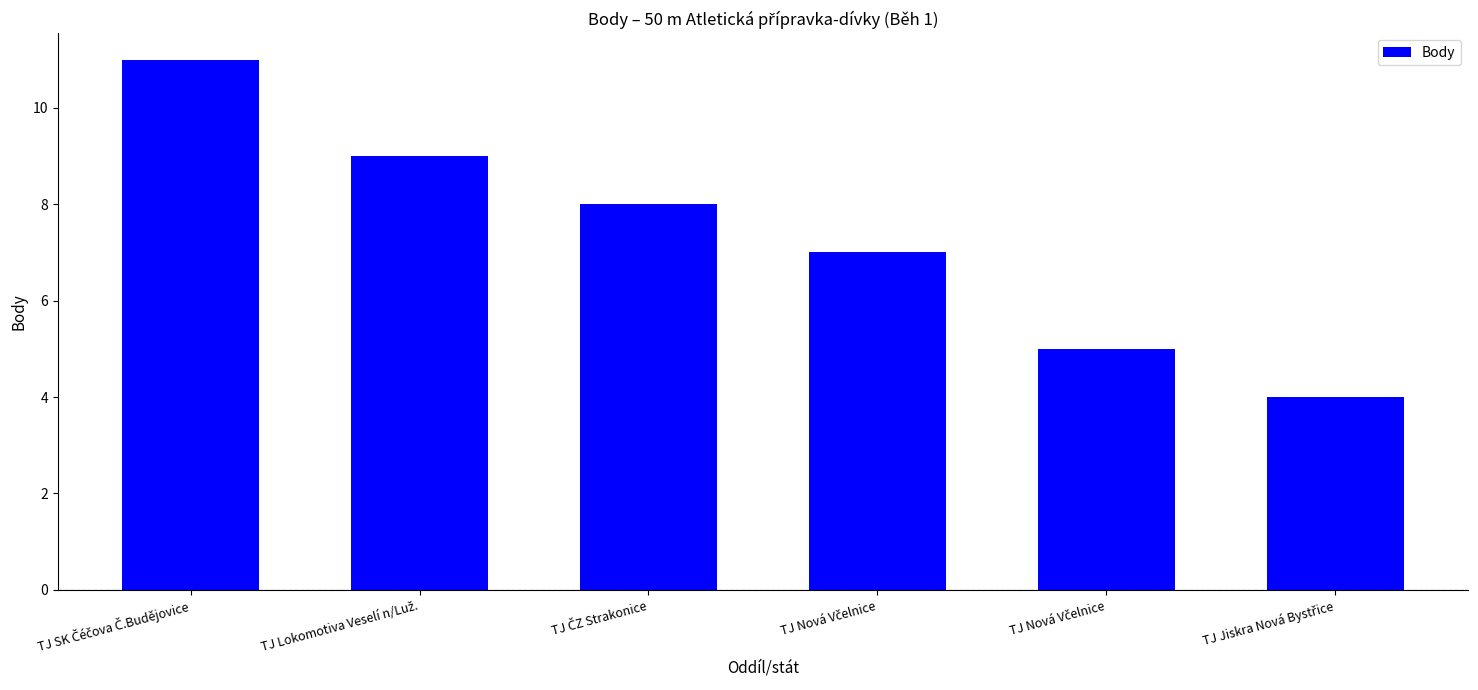

Count the number of categories in the chart.

6